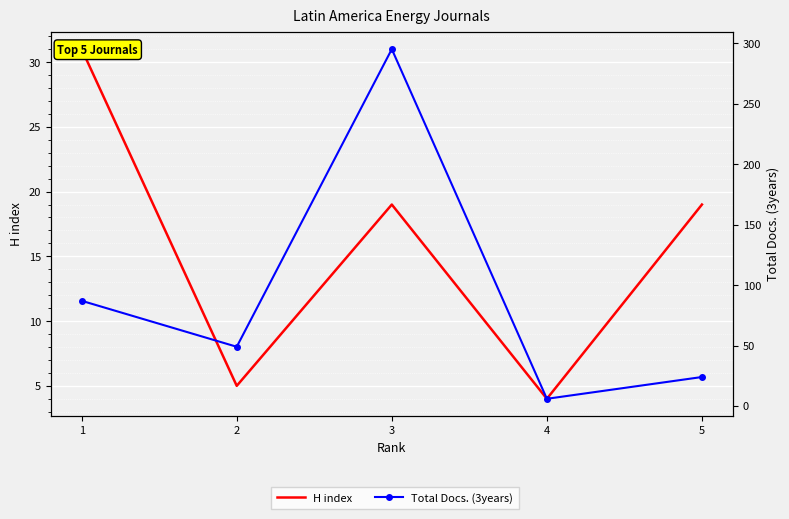

Which series has the largest range (max minus min)?

Total Docs. (3years)